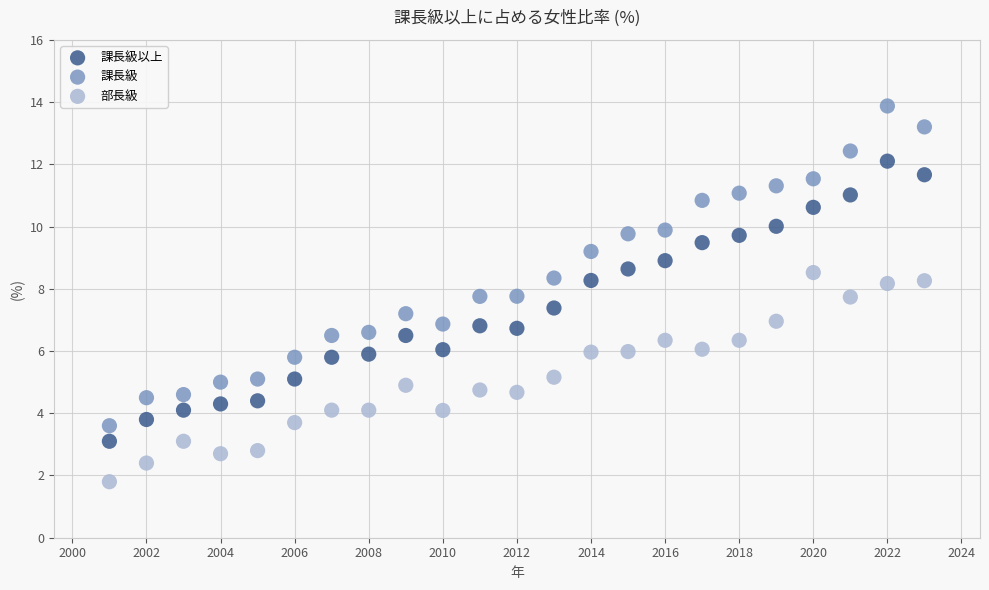

Which series reaches the minimum Y coordinate?

部長級